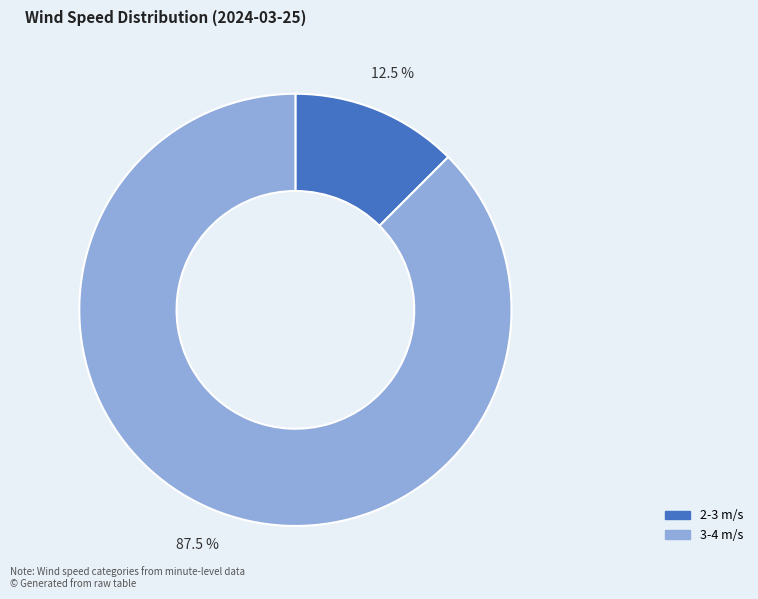

What is the majority slice?

3-4 m/s